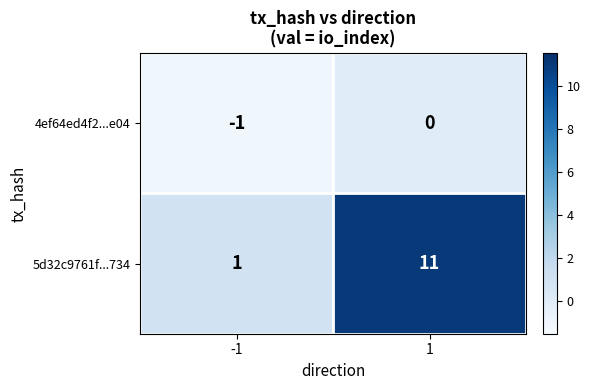

Reading left to right, list all the values displayed in this chart.

4ef64ed4f2...e04: -1=-1	1=0
5d32c9761f...734: -1=1	1=11